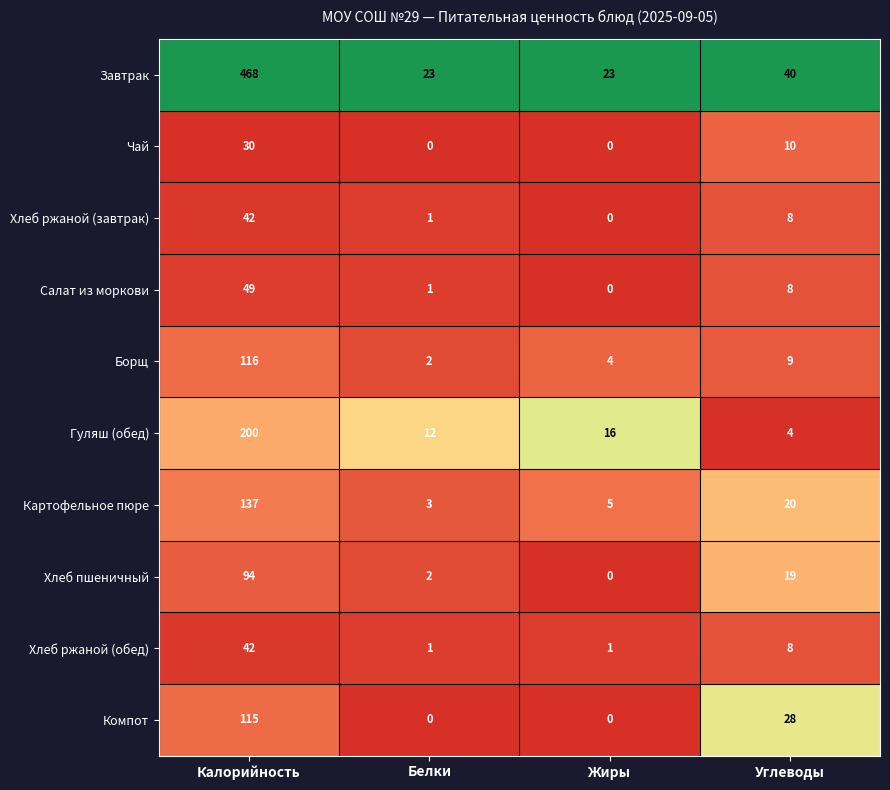

Which series has the largest range (max minus min)?

Завтрак